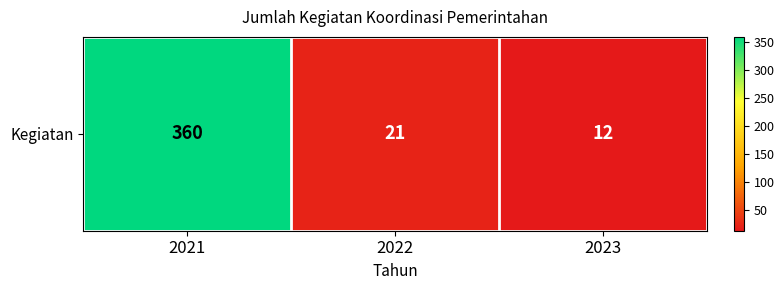

True or false: the data shows 240 at 2021.

False